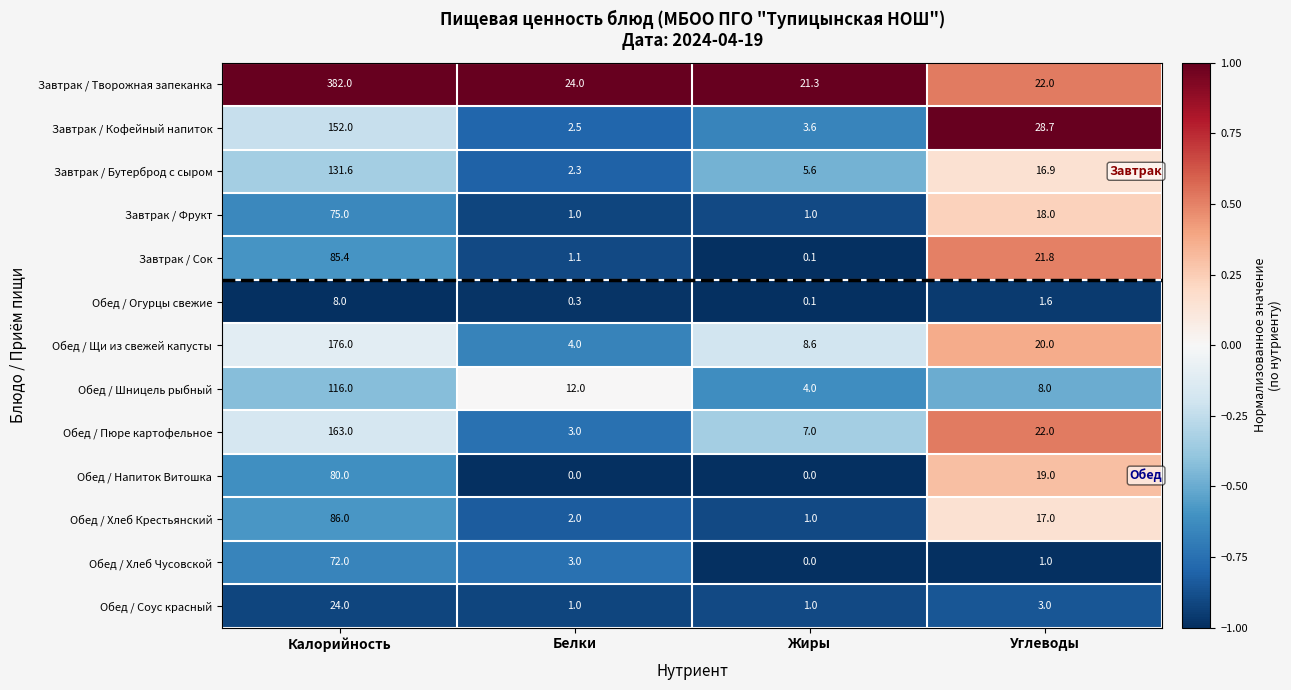

What is the difference between the second highest and second lowest values in the Завтрак / Сок series?

20.7